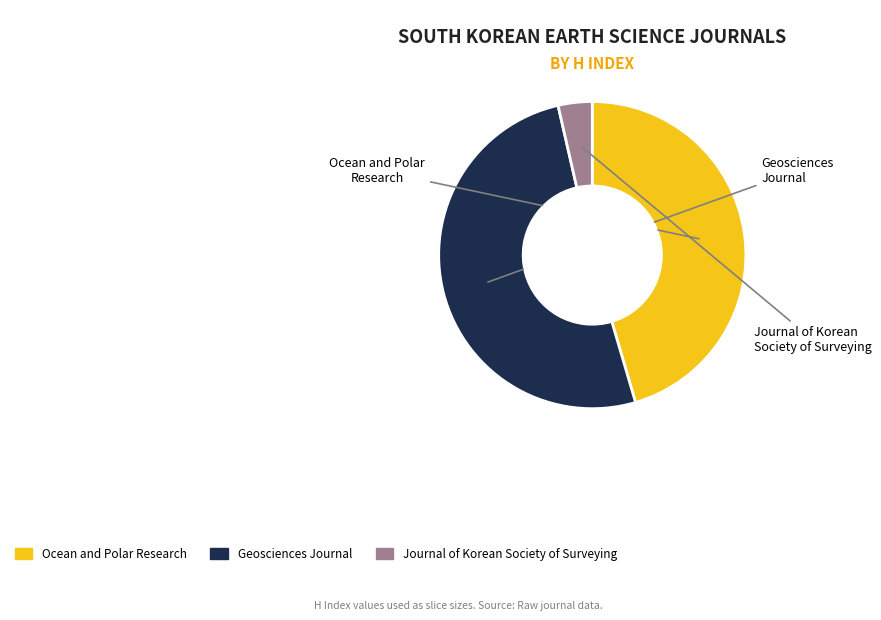

Does any single category account for the majority?

Yes